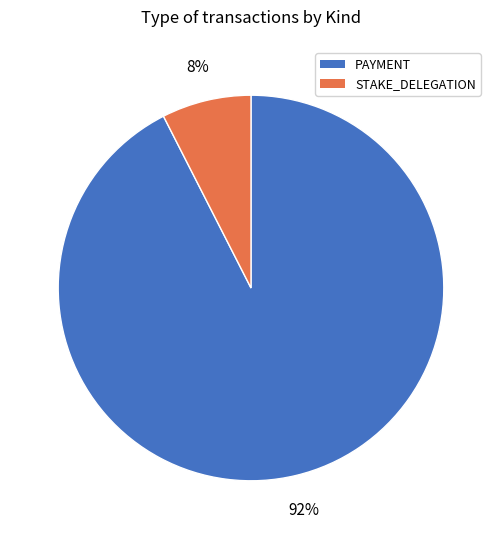

What is the smallest slice in the pie chart?

STAKE_DELEGATION